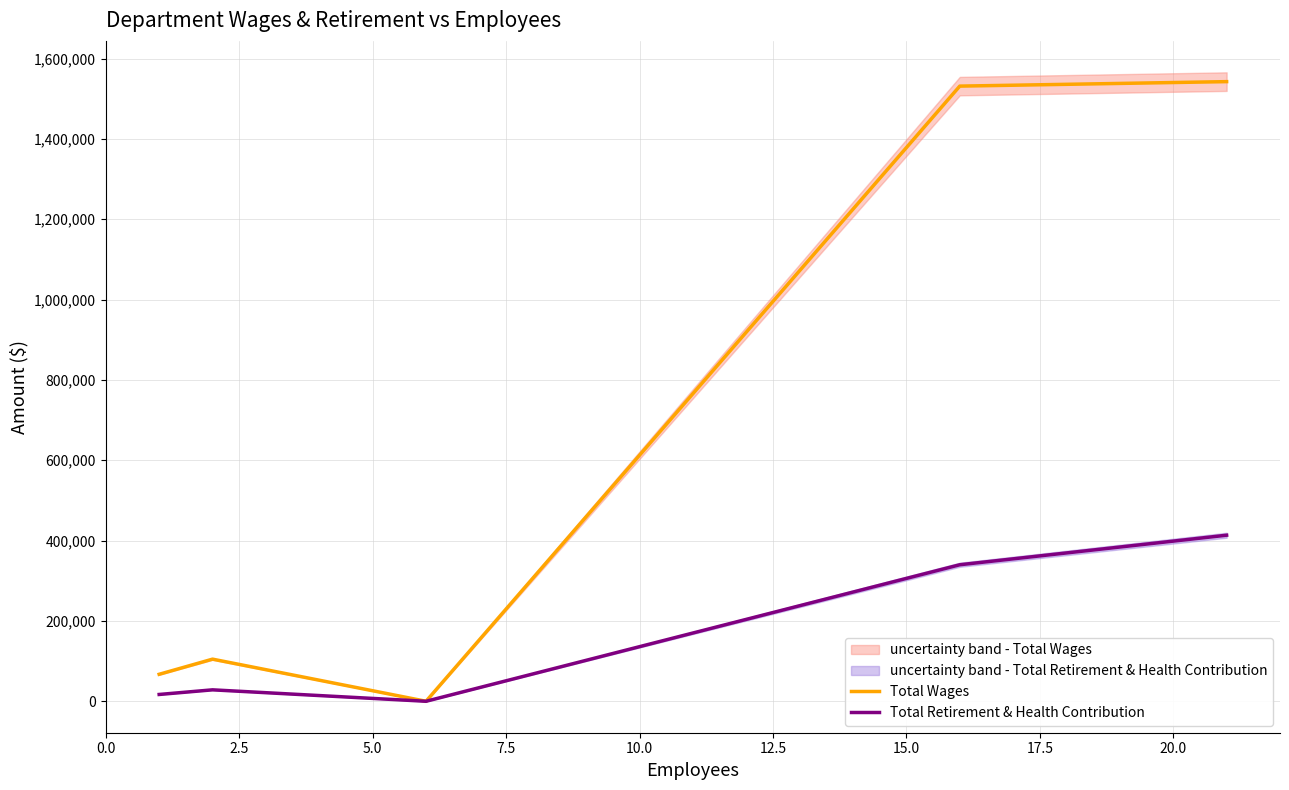

What is the difference between the maximum and minimum values in the Total Wages series?

1542612